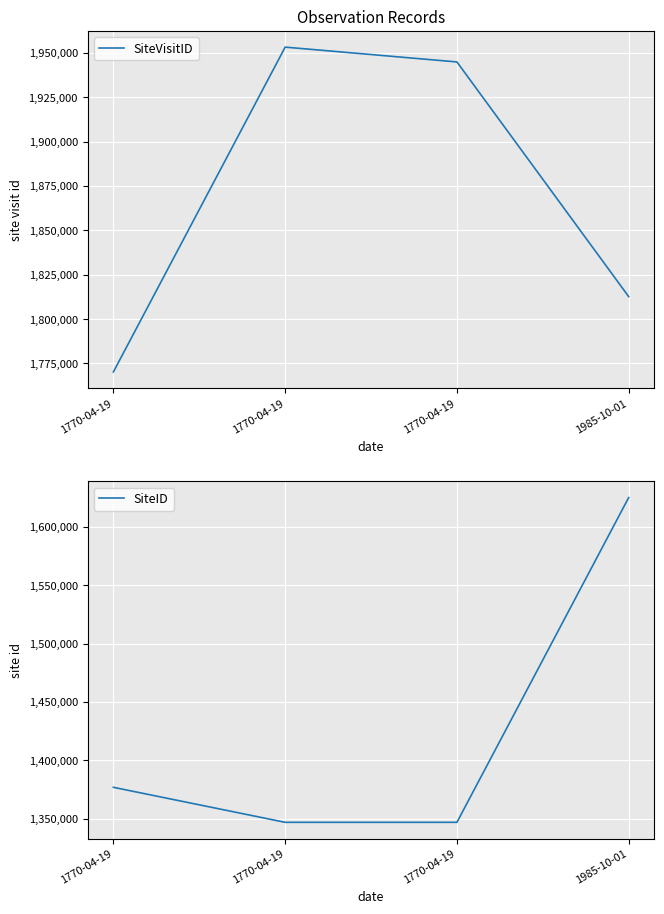

Rank the categories by SiteVisitID value from highest to lowest.

1770-04-19, 1770-04-19, 1985-10-01, 1770-04-19